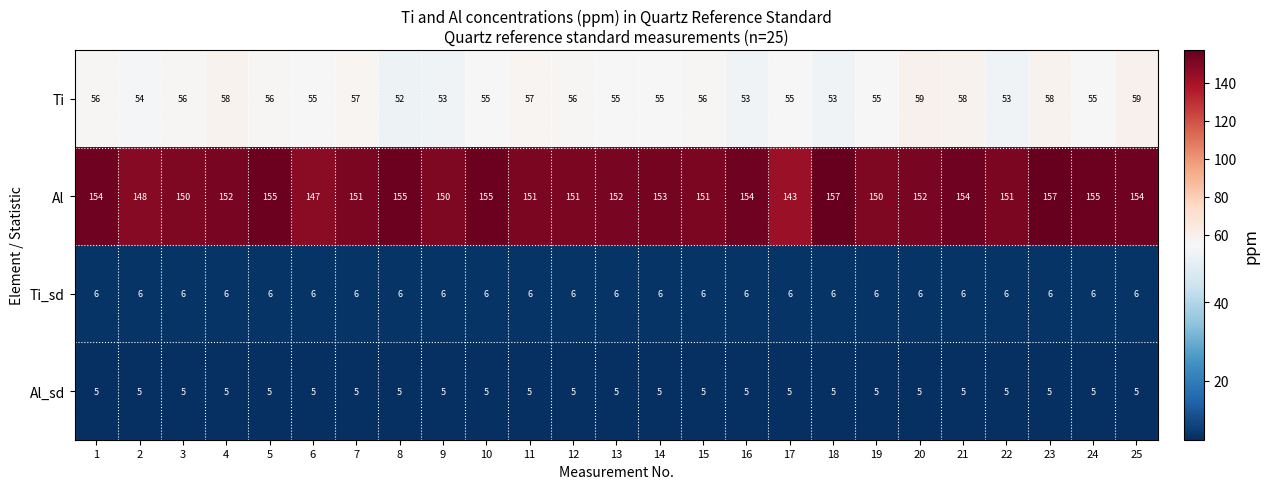

What is the highest value of the Al series?

157